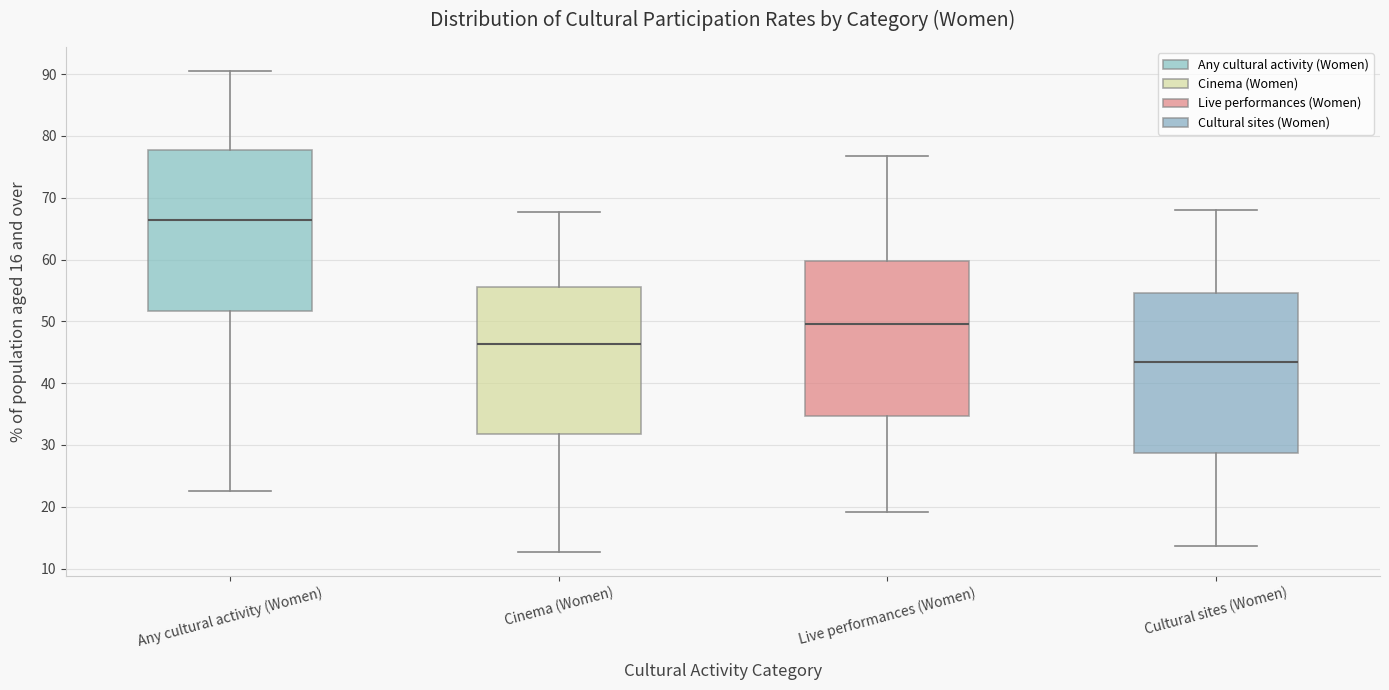

Reading left to right, read every box against the y-axis: the position of its median line, the range the box covers, and the ends of its whiskers. The values are not printed on the chart, so give them approximately, as read against the axis.

Any cultural activity (Women): median 66, box 52 to 78, whiskers 23 to 91
Cinema (Women): median 46, box 32 to 56, whiskers 13 to 68
Live performances (Women): median 50, box 35 to 60, whiskers 19 to 77
Cultural sites (Women): median 43, box 29 to 55, whiskers 14 to 68